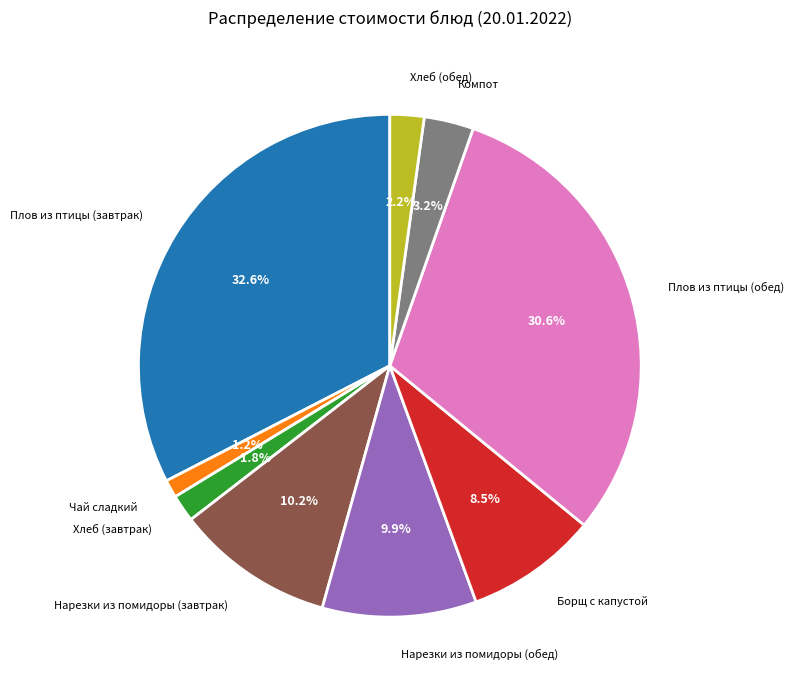

To the nearest percent, what portion does Хлеб (завтрак) represent?

2%